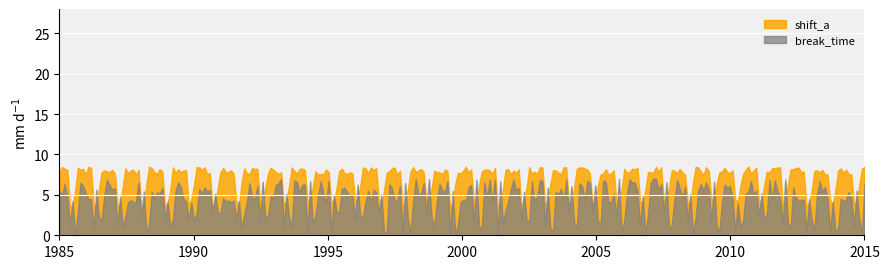

How many data points in break_time are less than 1?

3